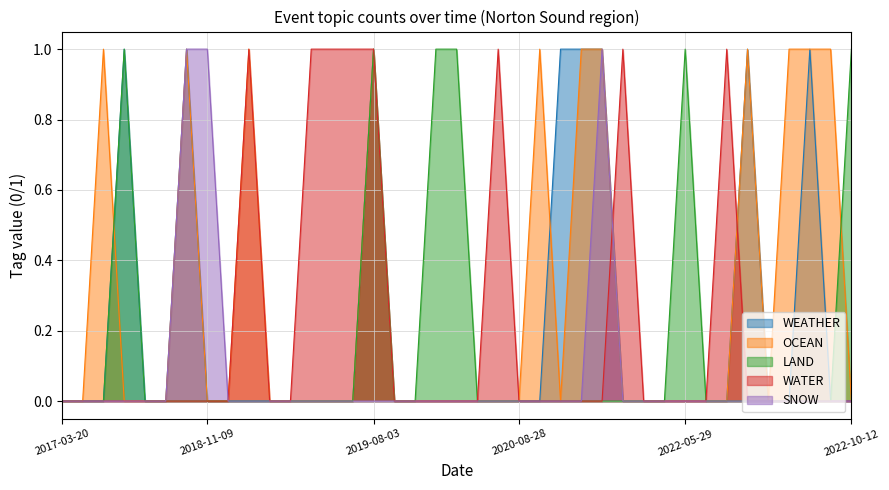

True or false: WATER and LAND intersect in this chart.

False